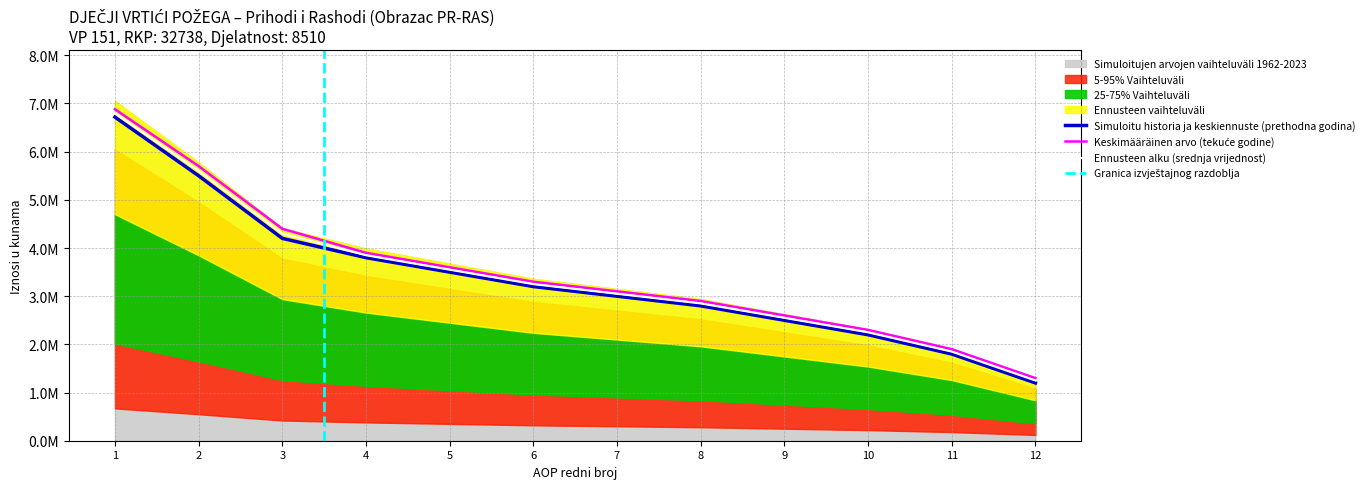

True or false: Ostvareno u izvještajnom razdoblju prethodne godine and Ostvareno u izvještajnom razdoblju tekuće godine intersect in this chart.

False